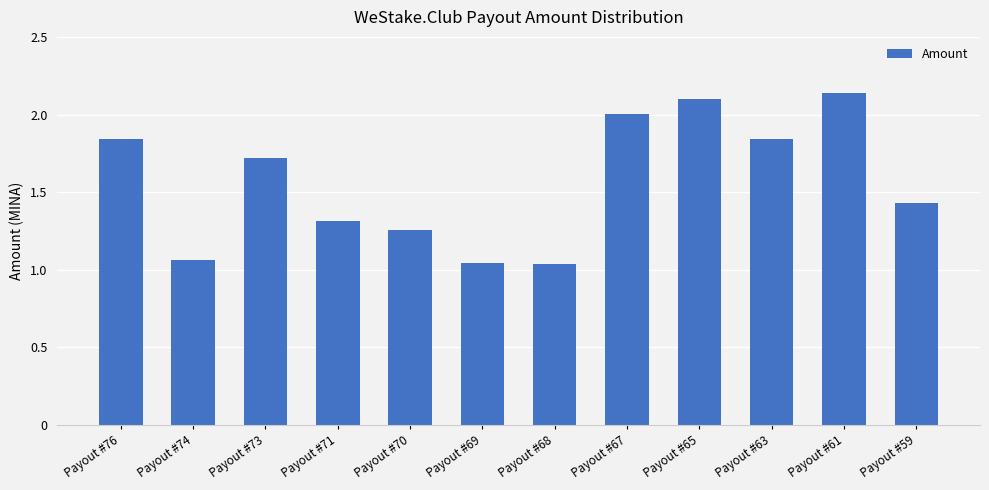

What is the value of the 3rd bar from the left?

1.7